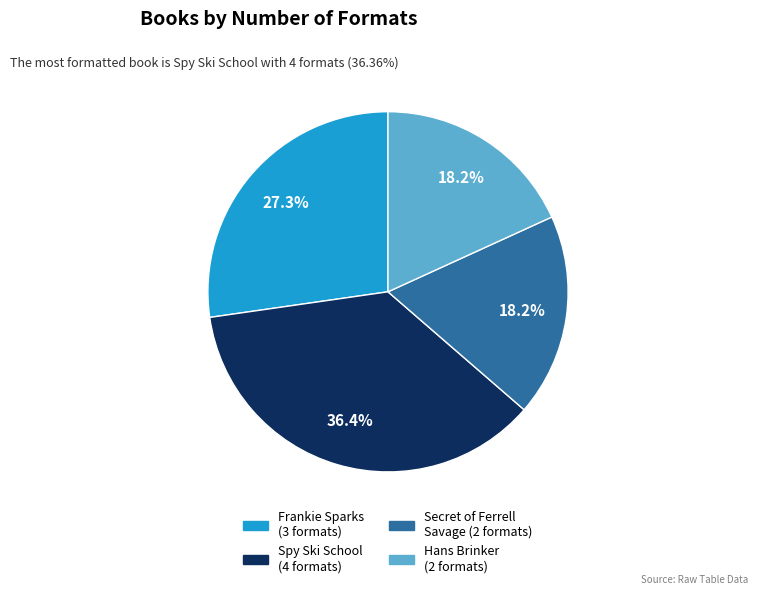

Which has a higher value, Spy Ski School (4 formats) or Hans Brinker (2 formats)?

Spy Ski School (4 formats)